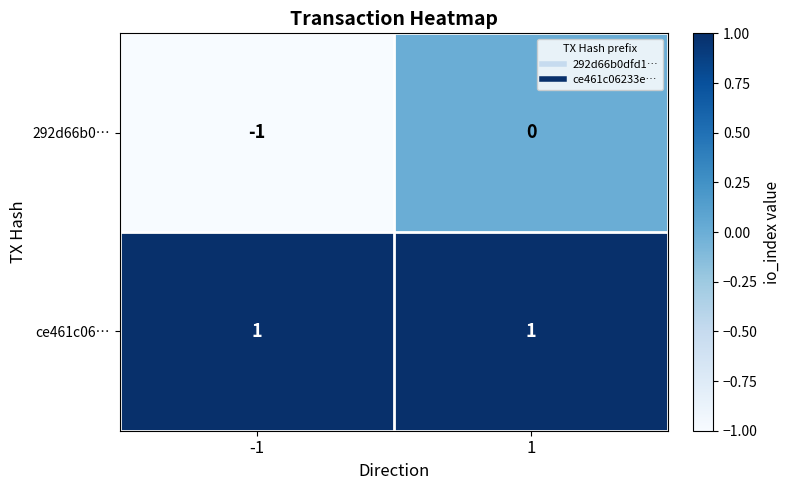

Which category has the lowest value across all series?

-1